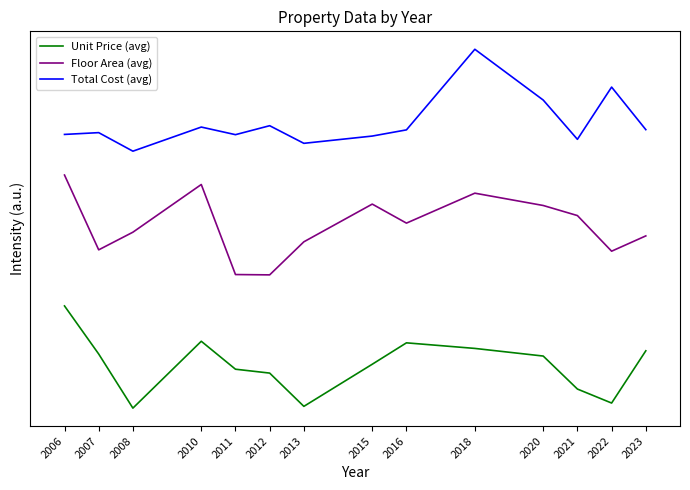

Which series has the largest total across all categories?

Total Cost (avg)